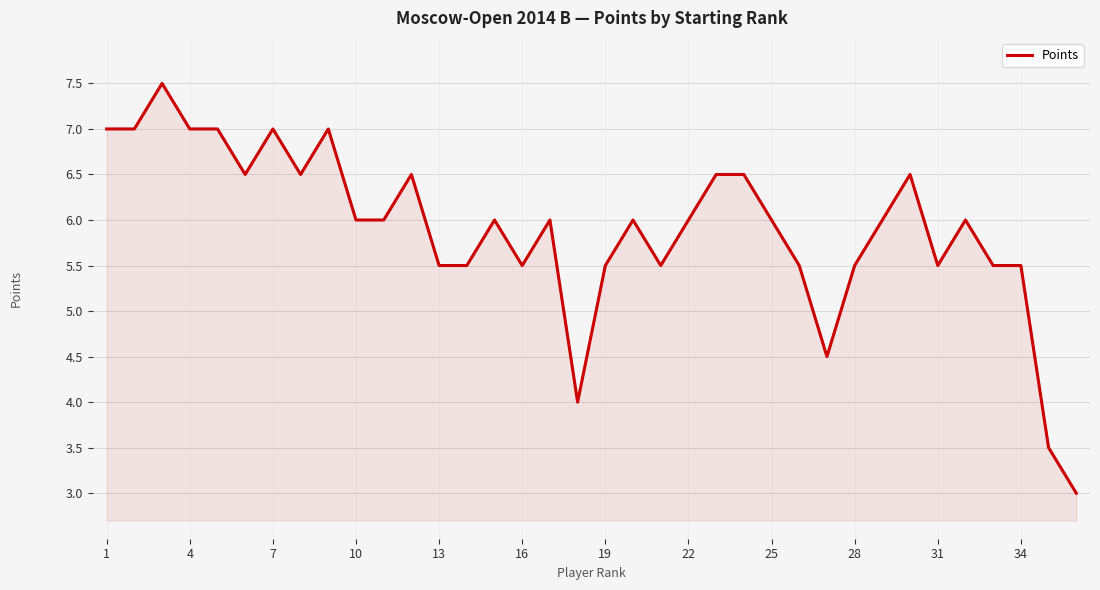

What is the difference between the maximum and minimum values?

4.5